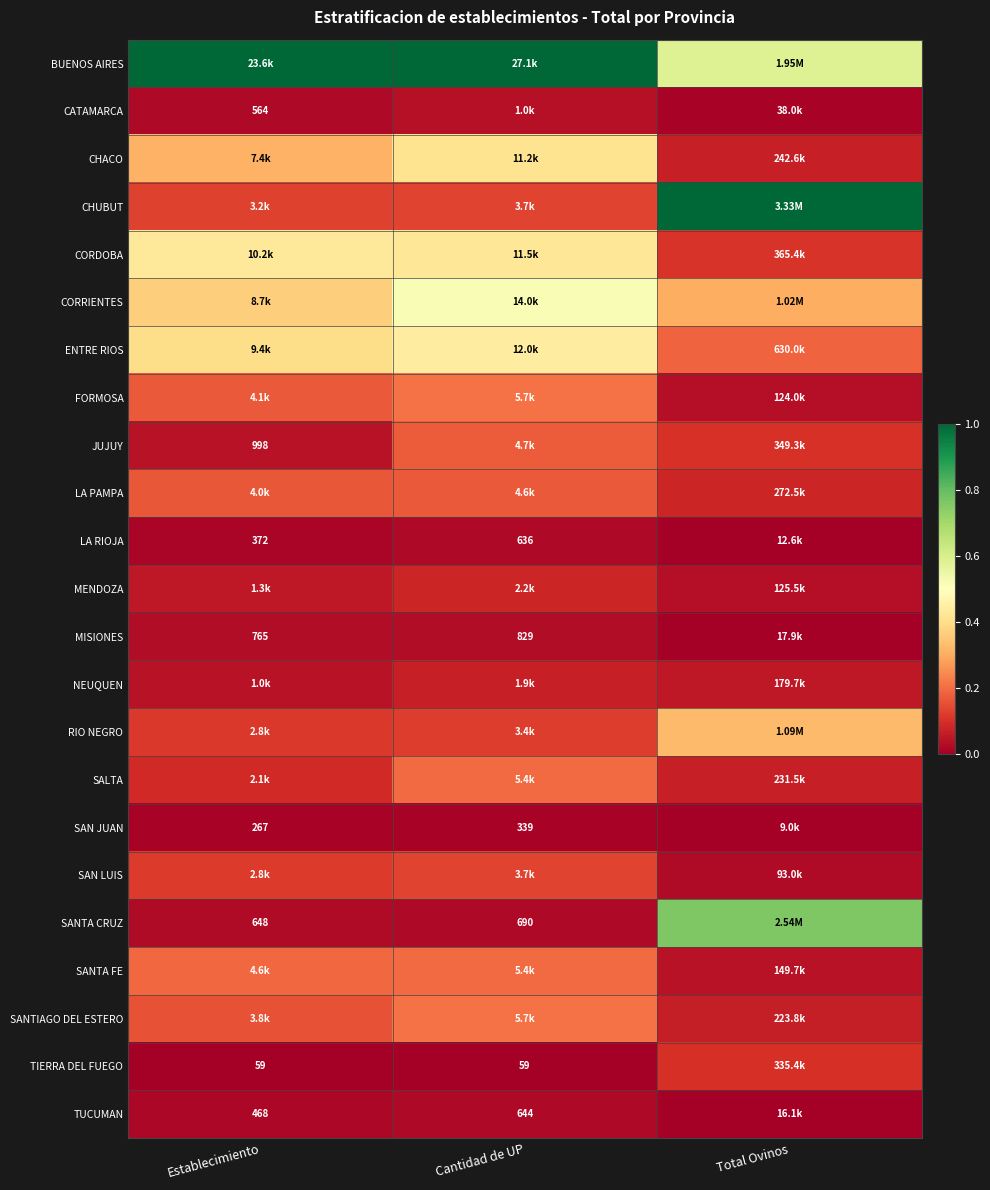

What is the maximum value for MENDOZA?

0.1